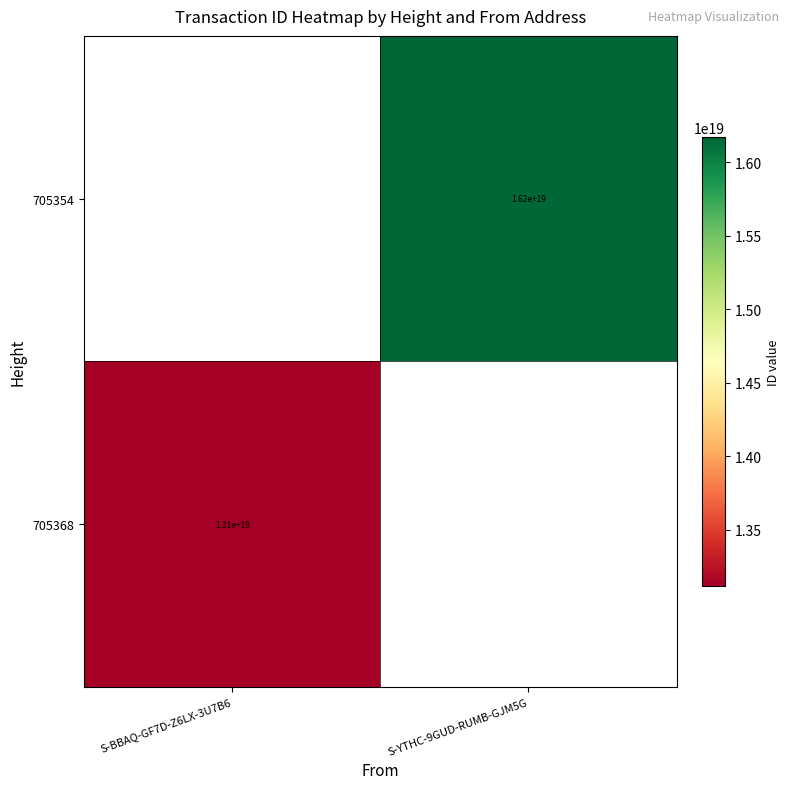

Is it true that 705368 equals 3571845662723330048.0 at S-BBAQ-GF7D-Z6LX-3U7B6?

False